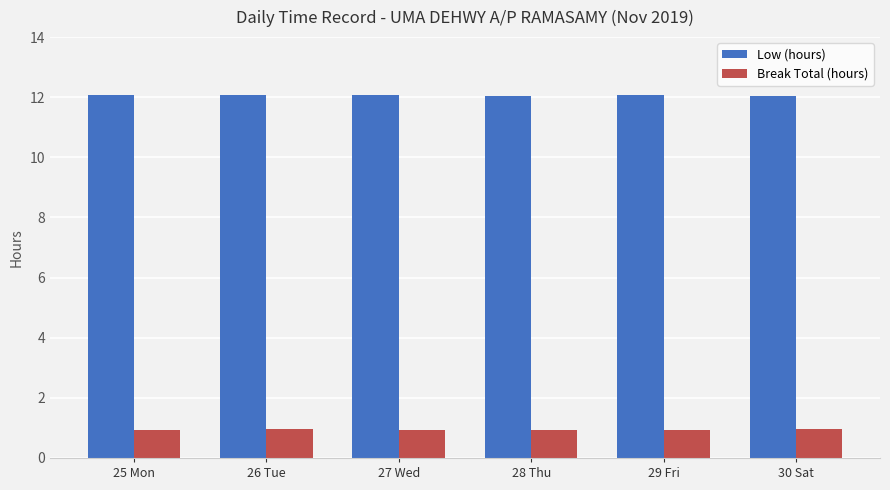

Which series has the largest total across all categories?

Low (hours)